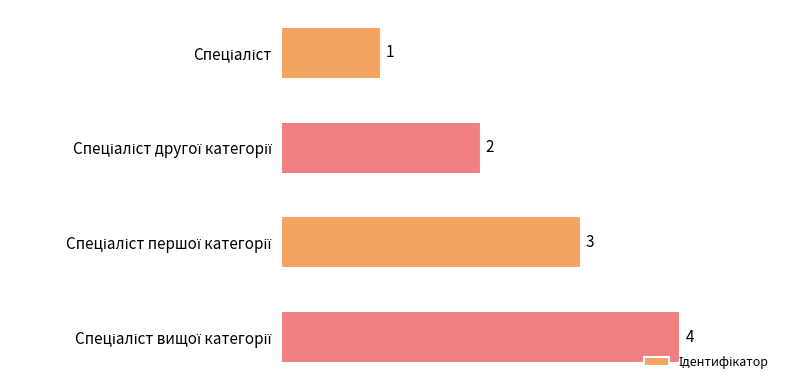

Are the bars horizontal?

Yes